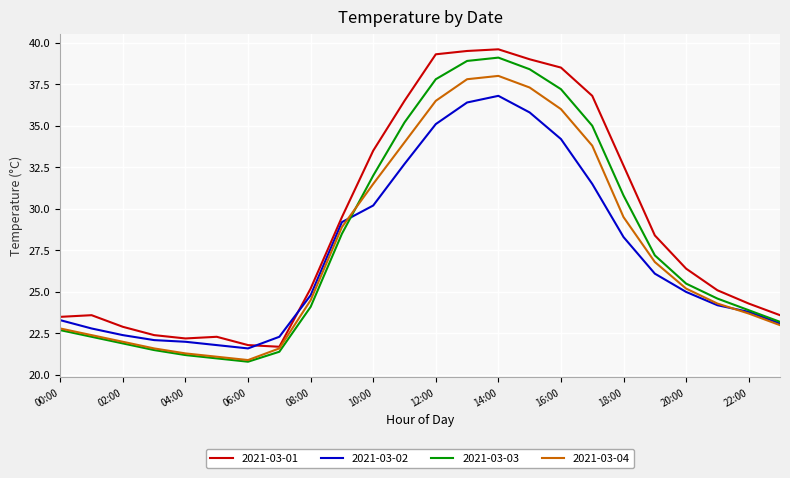

What is the maximum value shown in the chart?

39.6